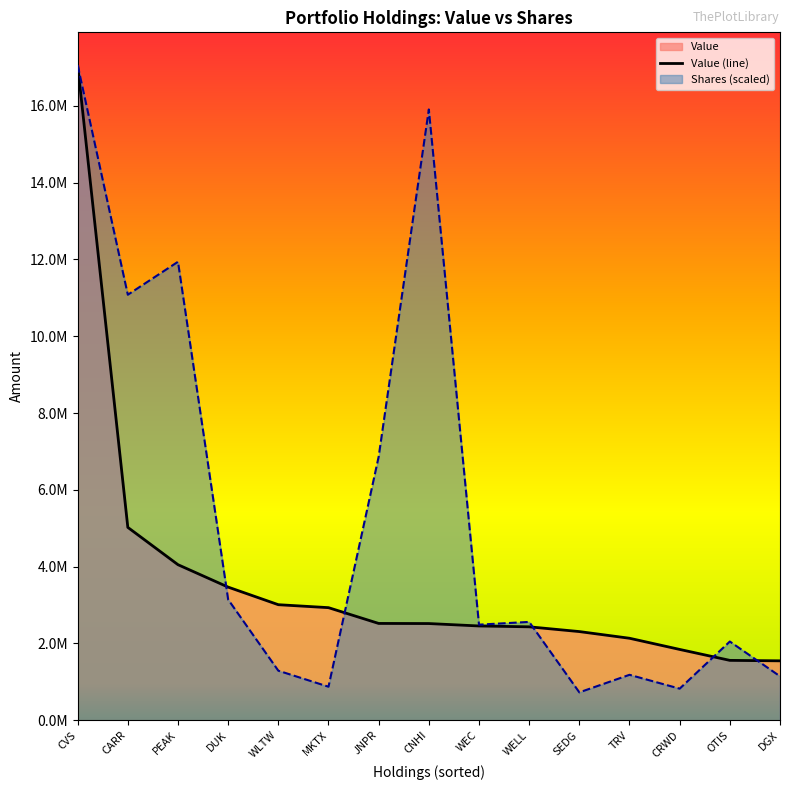

Does the chart display data point markers on the line(s)?

No